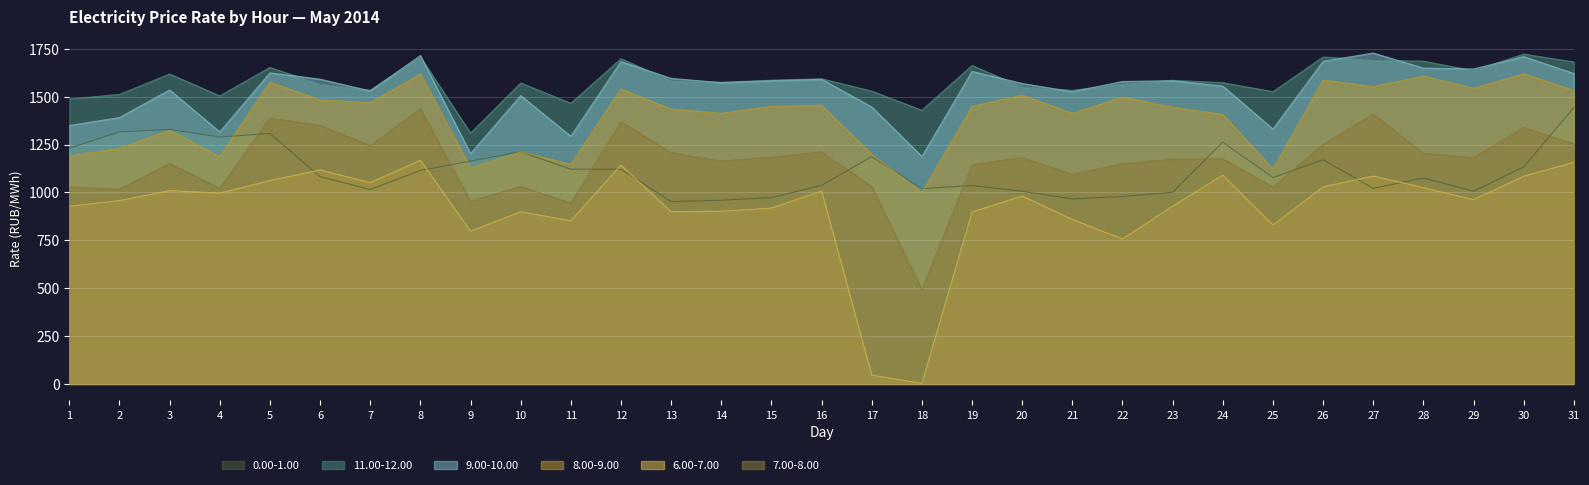

What is the difference between the maximum and minimum values in the 0.00-1.00 series?

490.7